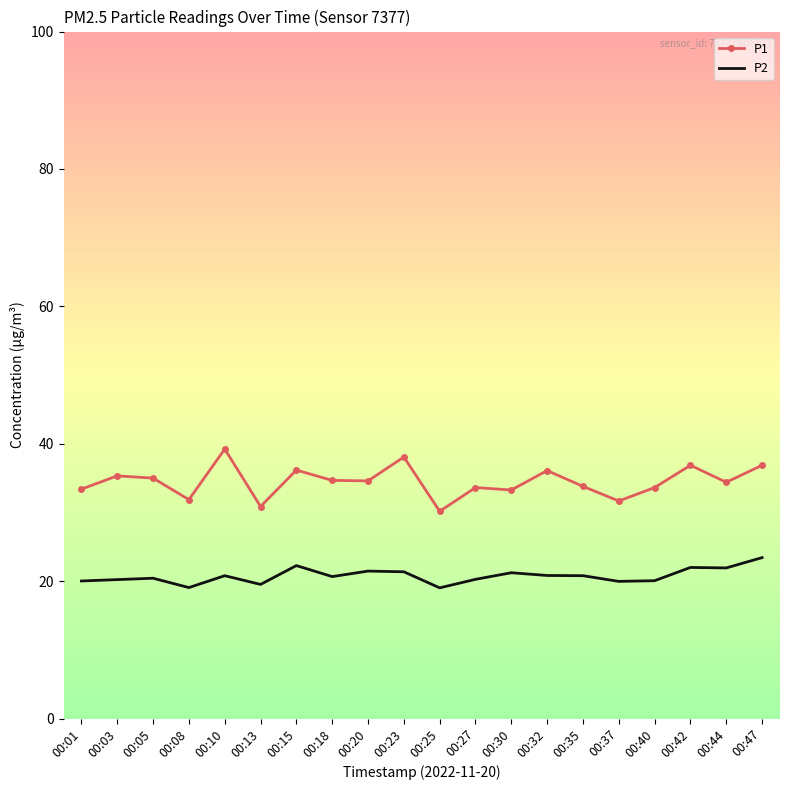

List the series in order of their peak value, lowest first.

P2, P1